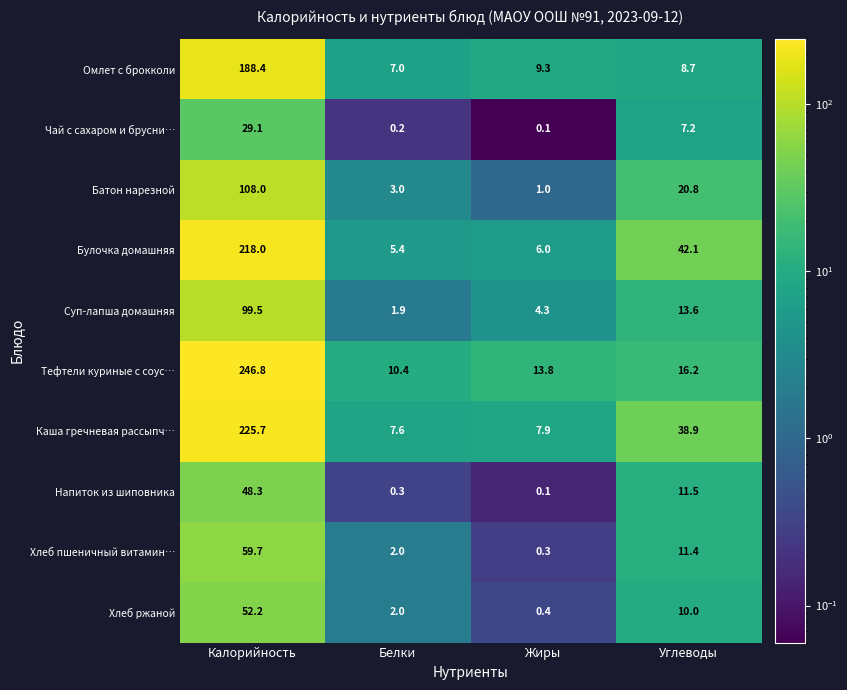

Which category has the lowest value across all series?

Жиры